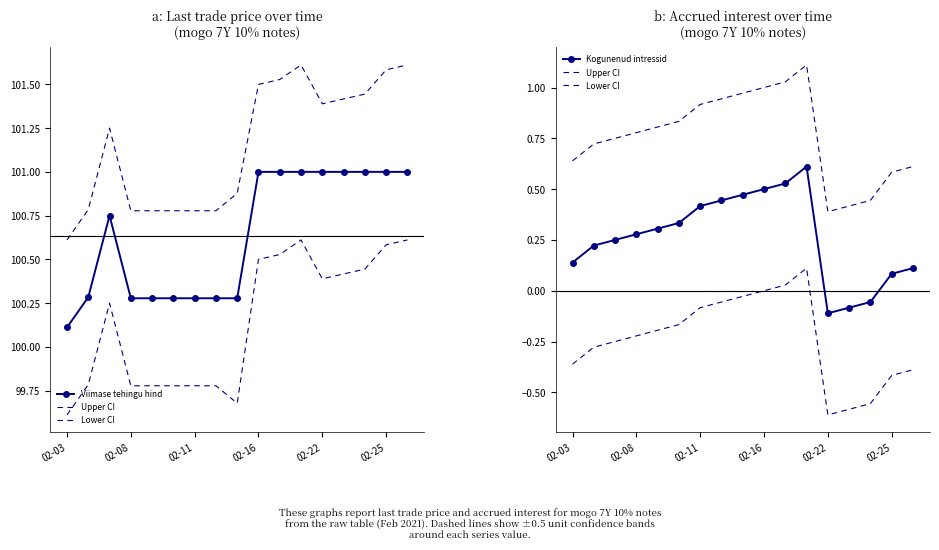

The value of Lower CI at 11 is 0.1. True or false?

True